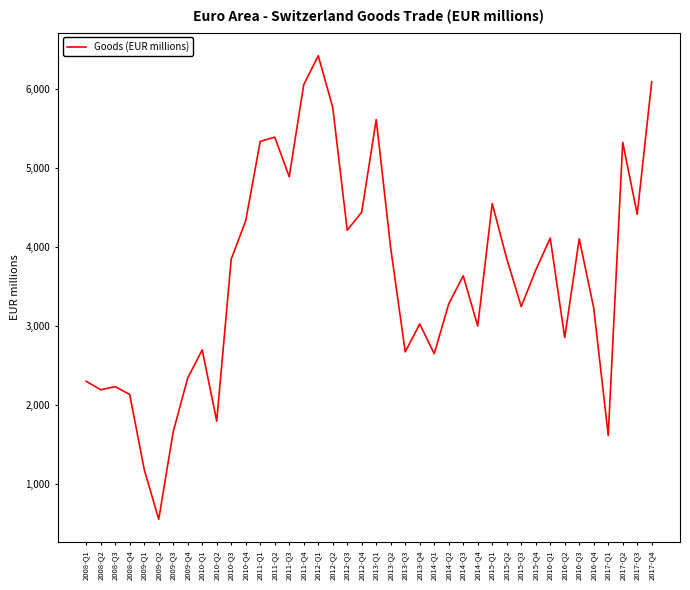

True or false: the data shows 7521.6 at 2012-Q4.

False